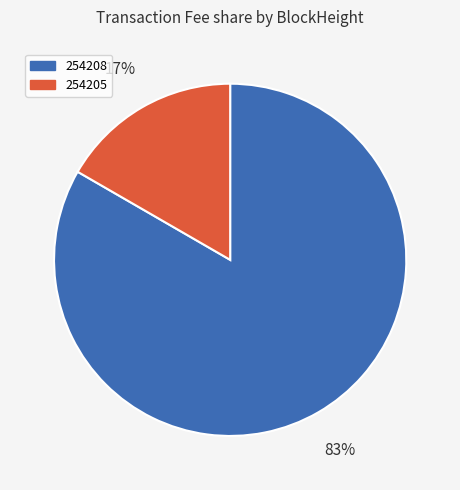

Is it true that 254205 is 17% of the pie?

True